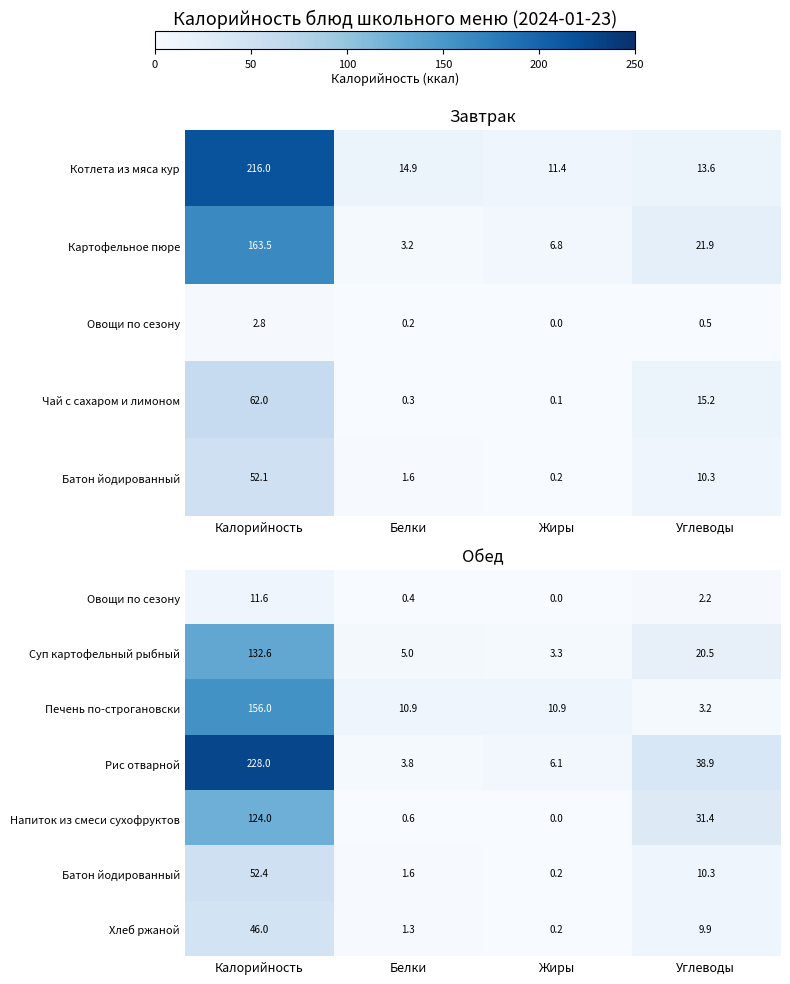

What is the average value of the Напиток из смеси сухофруктов series?

39.0